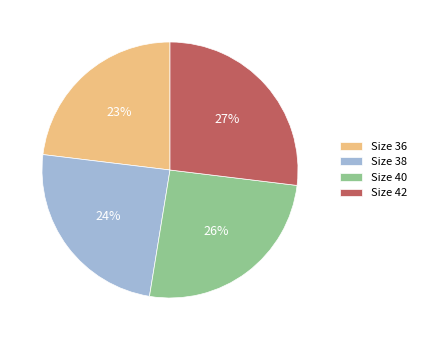

Do Size 36 and Size 40 together represent more than half of the pie?

No